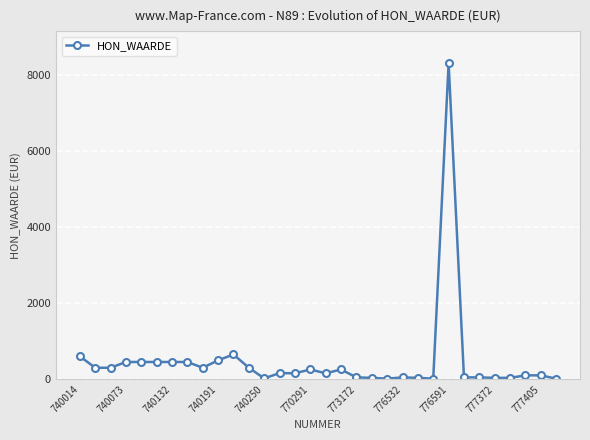

How many values are below 162?

16